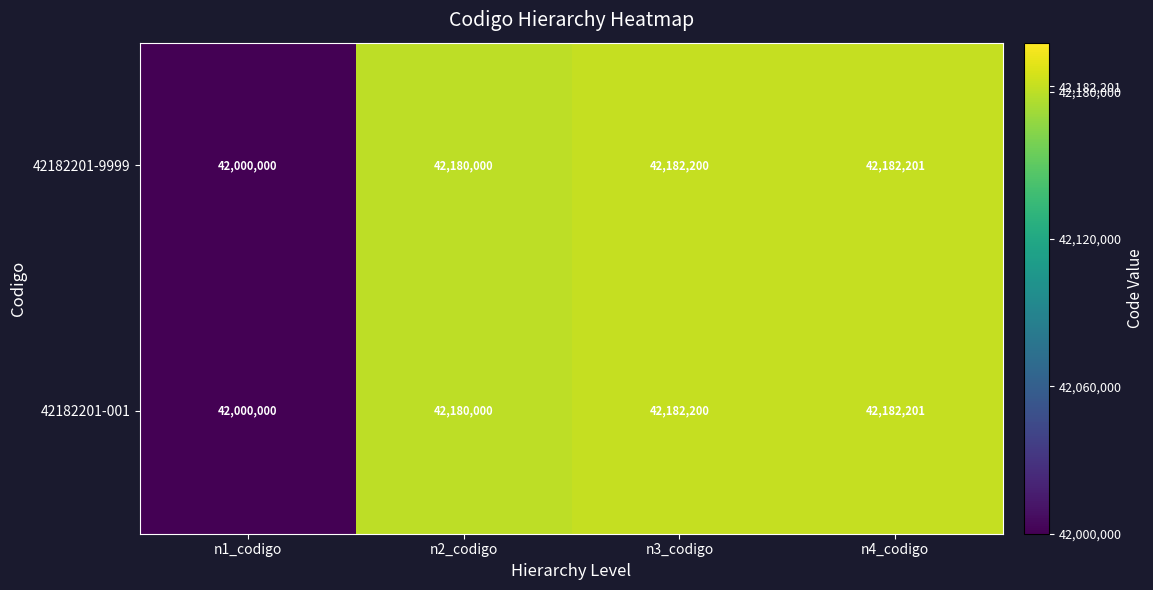

What is the total value across all series at n4_codigo?

84364402